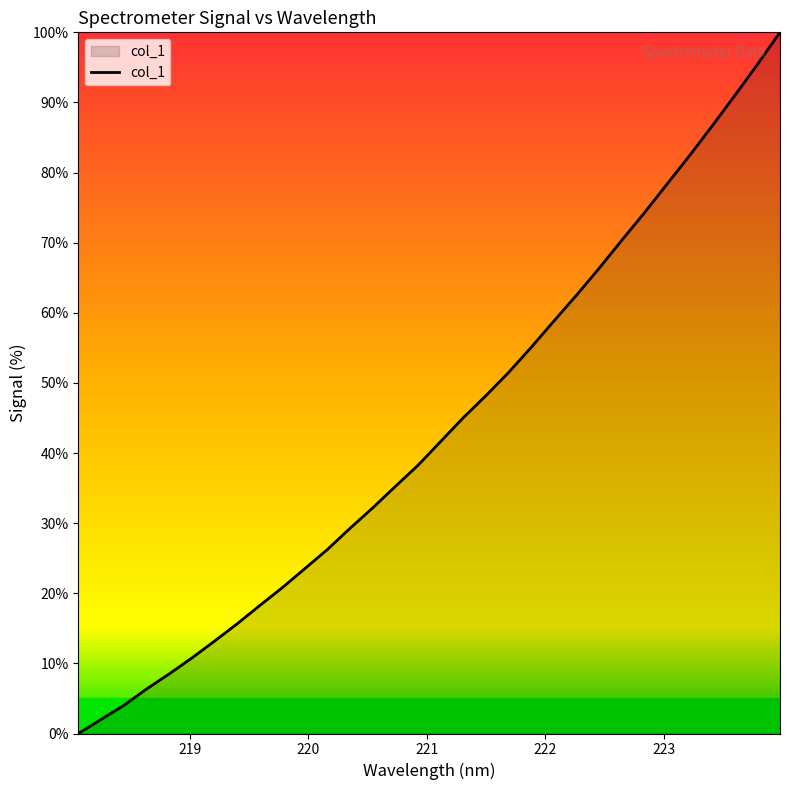

What is the greatest value displayed?

100.0